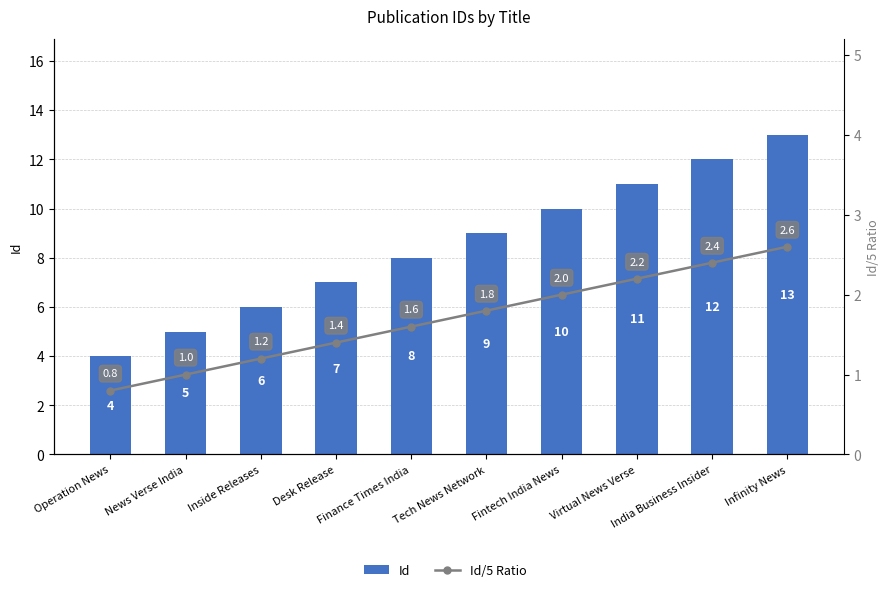

Which category has the lowest value in the Id series?

Operation News